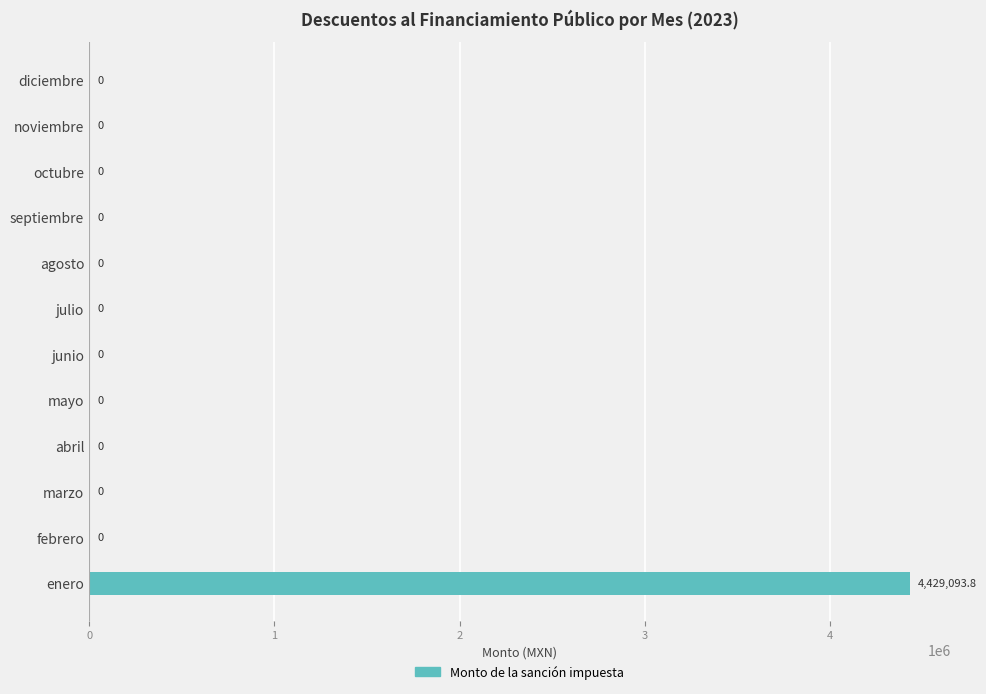

Is it true that the value at junio is 0.0?

True